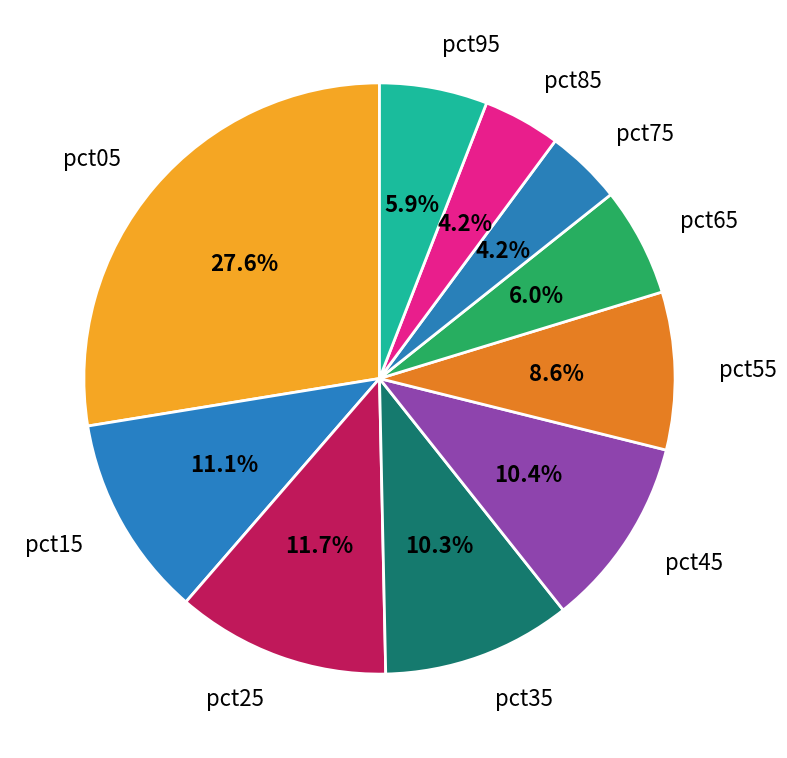

How many slices are in this pie chart?

10